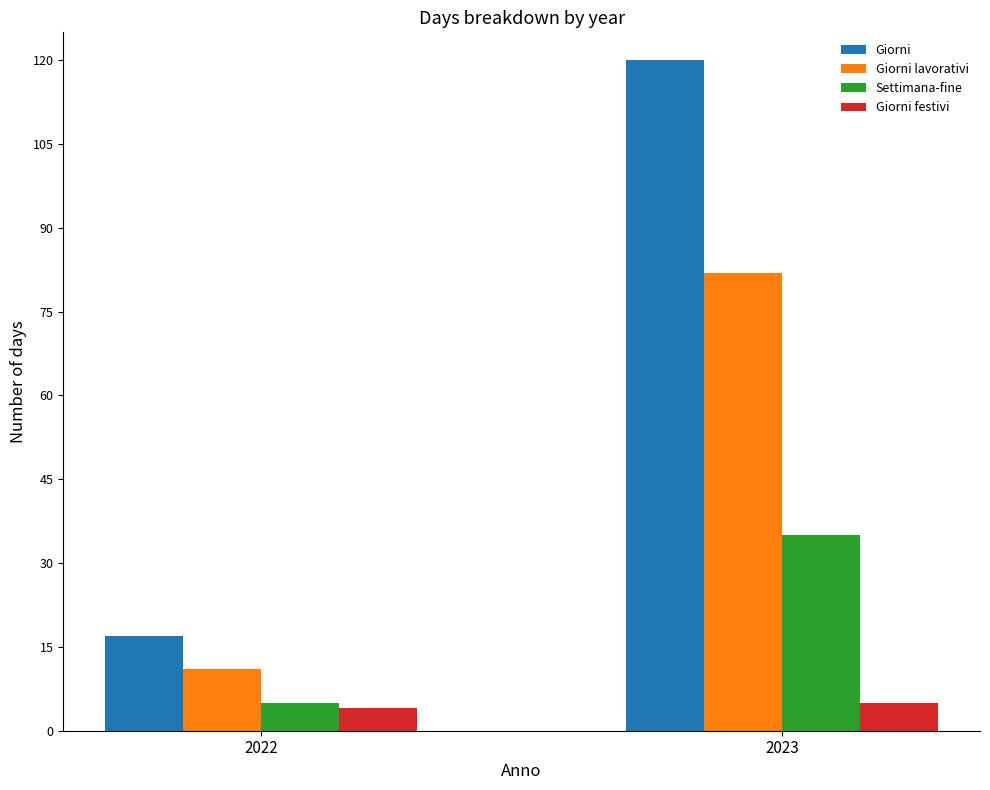

Reading right to left, list all the values displayed in this chart.

Giorni: 120	17
Giorni lavorativi: 82	11
Settimana-fine: 35	5
Giorni festivi: 5	4